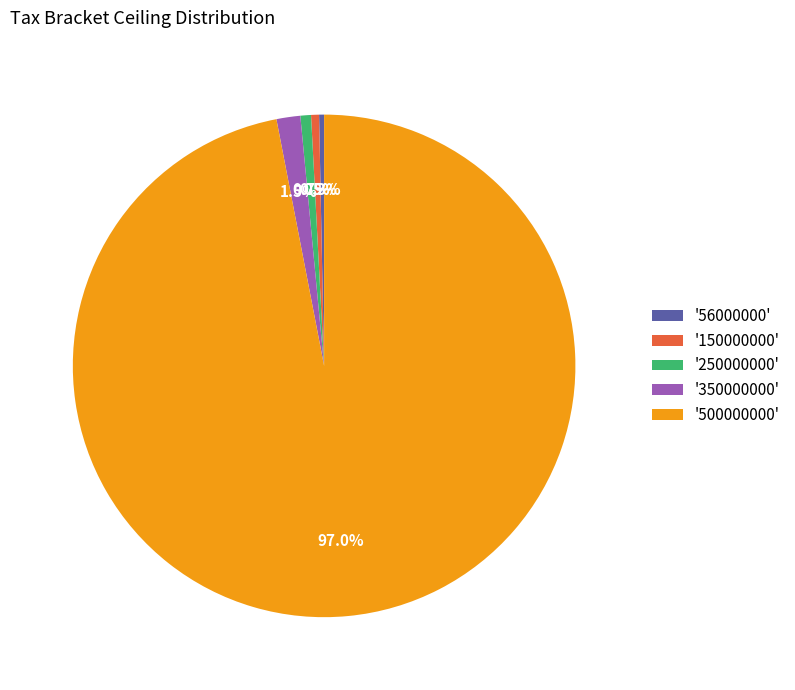

Combined, what portion of the pie is '56000000' and '250000000'?

1.0%